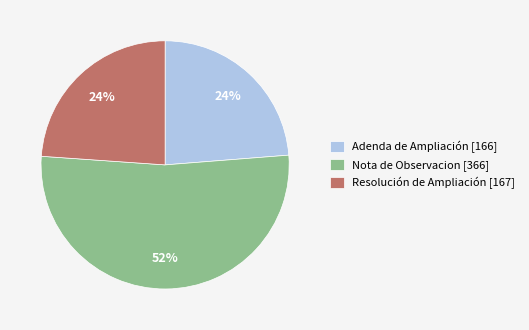

Between Adenda de Ampliación [166] and Nota de Observacion [366], which is larger?

Nota de Observacion [366]